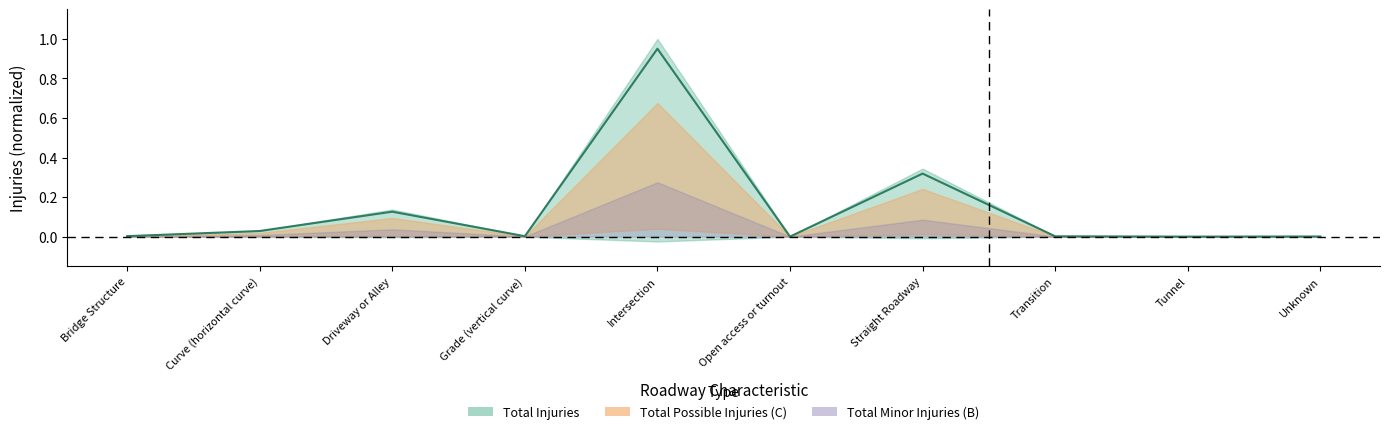

Which category has the highest value across all series?

Intersection